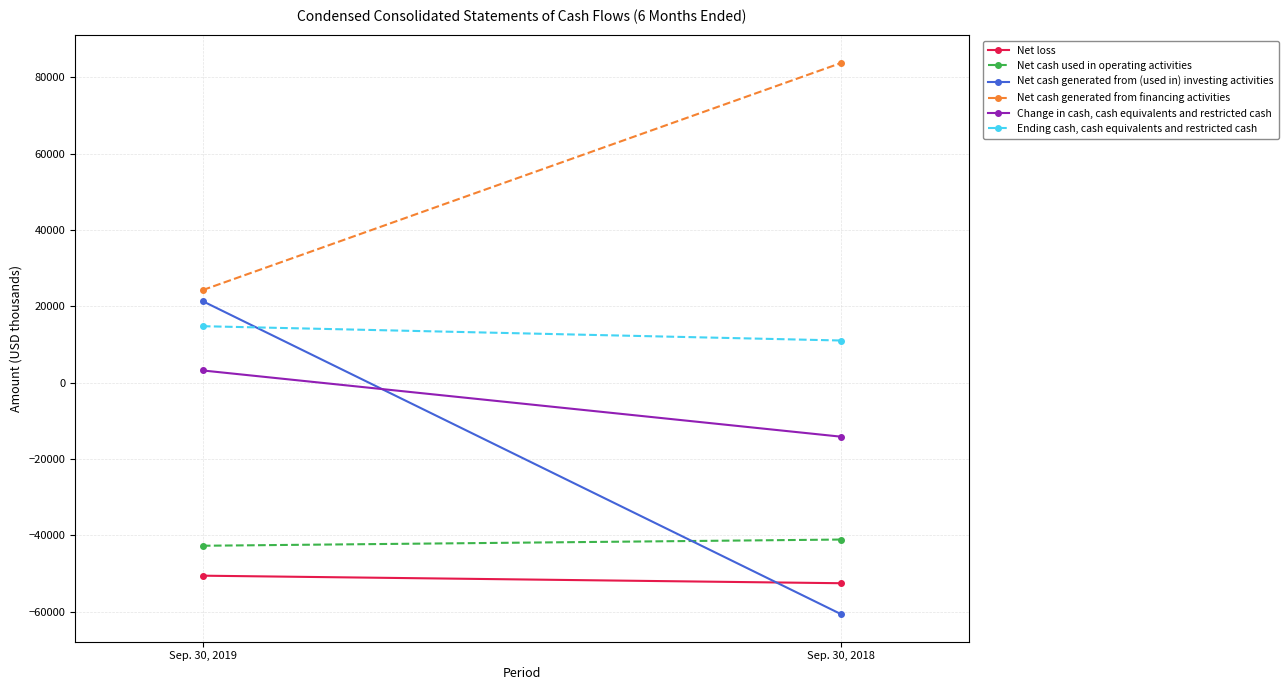

Reading right to left, transcribe all the data shown in this chart.

Net loss: Sep. 30, 2018=-52538	Sep. 30, 2019=-50561
Net cash used in operating activities: Sep. 30, 2018=-41091	Sep. 30, 2019=-42718
Net cash generated from (used in) investing activities: Sep. 30, 2018=-60639	Sep. 30, 2019=21368
Net cash generated from financing activities: Sep. 30, 2018=83798	Sep. 30, 2019=24293
Change in cash, cash equivalents and restricted cash: Sep. 30, 2018=-14132	Sep. 30, 2019=3220
Ending cash, cash equivalents and restricted cash: Sep. 30, 2018=11073	Sep. 30, 2019=14823